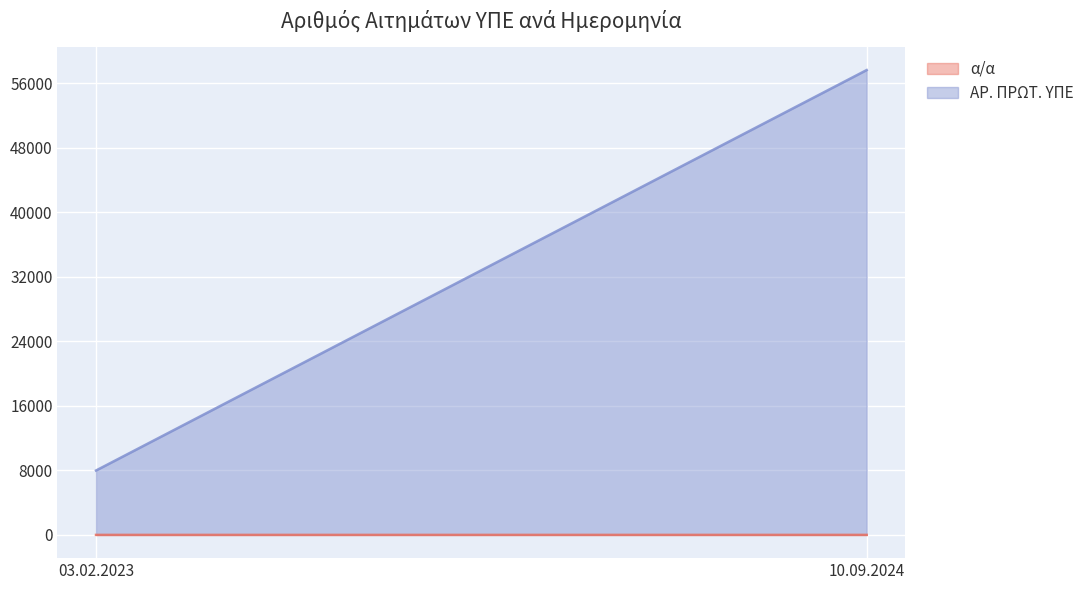

True or false: ΑΡ. ΠΡΩΤ. ΥΠΕ has a value of 12750 at 03.02.2023.

False